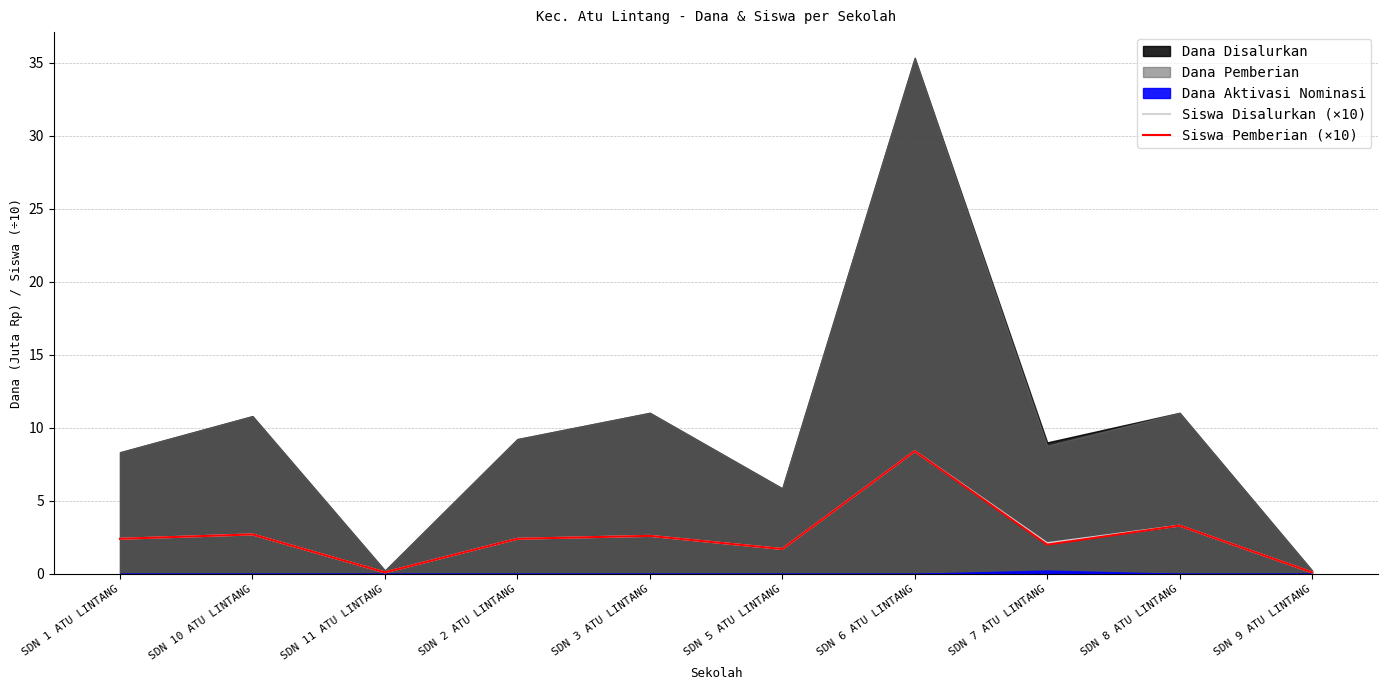

True or false: Siswa Pemberian (×10) has a value of 0.4 at SDN 5 ATU LINTANG.

False